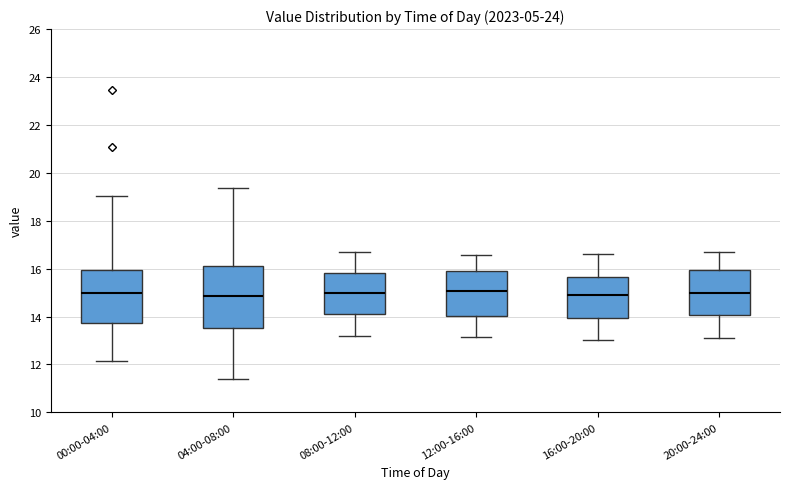

Reading left to right, read every box against the y-axis: the position of its median line, the range the box covers, and the ends of its whiskers. The values are not printed on the chart, so give them approximately, as read against the axis.

00:00-04:00: median 15.0, box 13.8 to 16.0, whiskers 12.2 to 19.0
04:00-08:00: median 14.8, box 13.6 to 16.2, whiskers 11.4 to 19.4
08:00-12:00: median 15.0, box 14.2 to 15.8, whiskers 13.2 to 16.8
12:00-16:00: median 15.0, box 14.0 to 16.0, whiskers 13.2 to 16.6
16:00-20:00: median 15.0, box 14.0 to 15.6, whiskers 13.0 to 16.6
20:00-24:00: median 15.0, box 14.0 to 16.0, whiskers 13.2 to 16.8